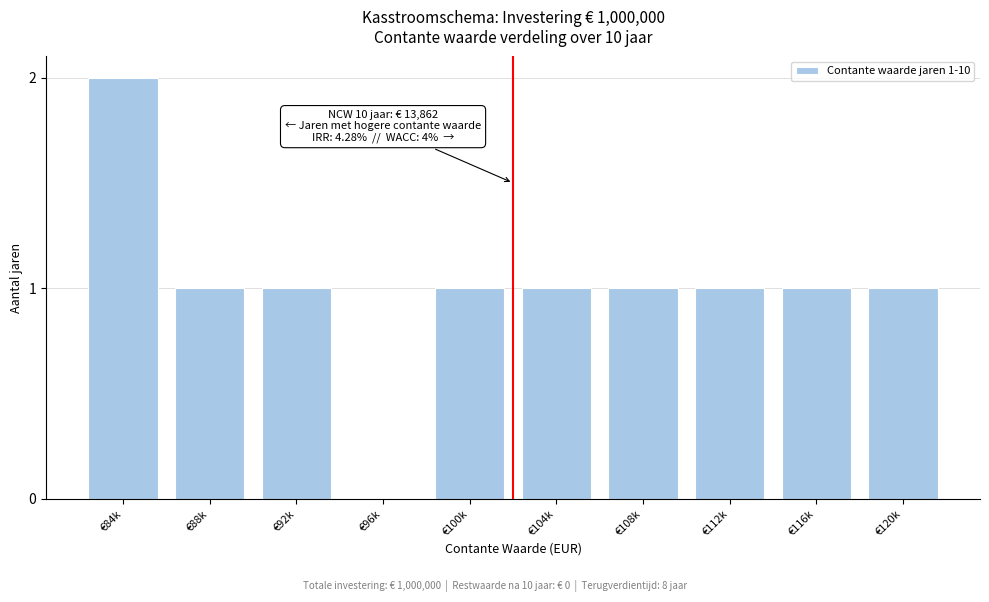

Which has a higher value, €84k or €120k?

€84k